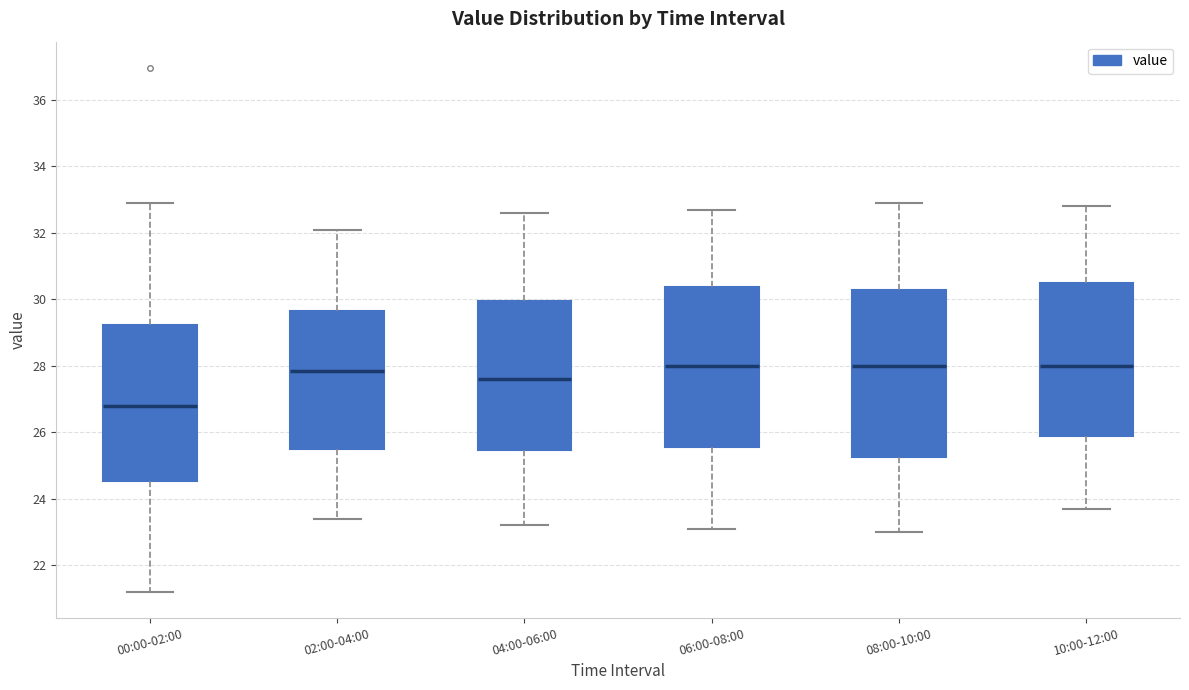

Reading left to right, transcribe this box plot: for each box, give where its median line is, the range the box spans, and where its two whiskers end, as read against the y-axis. The values are not printed on the chart, so give them approximately, as read against the axis.

00:00-02:00: median 26.8, box 24.6 to 29.2, whiskers 21.2 to 33.0
02:00-04:00: median 27.8, box 25.6 to 29.6, whiskers 23.4 to 32.2
04:00-06:00: median 27.6, box 25.4 to 30.0, whiskers 23.2 to 32.6
06:00-08:00: median 28.0, box 25.6 to 30.4, whiskers 23.2 to 32.8
08:00-10:00: median 28.0, box 25.2 to 30.2, whiskers 23.0 to 33.0
10:00-12:00: median 28.0, box 25.8 to 30.6, whiskers 23.8 to 32.8